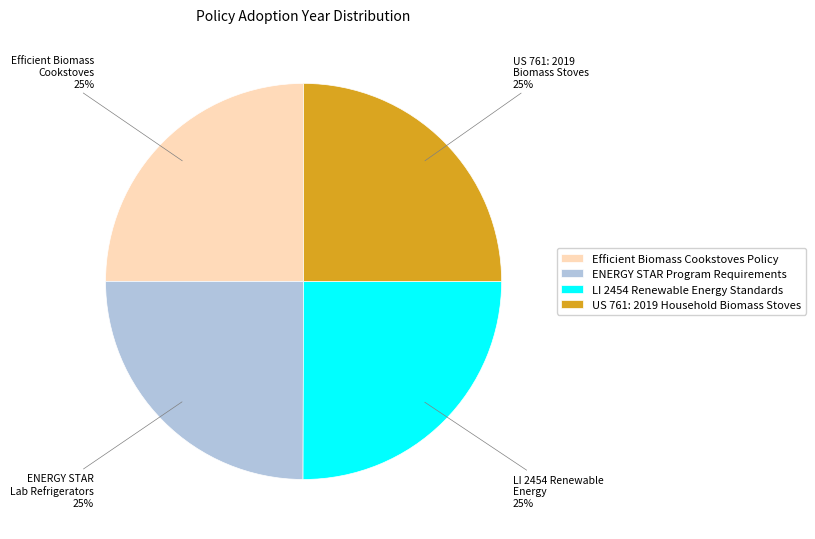

Is there any slice that represents more than half of the pie?

No